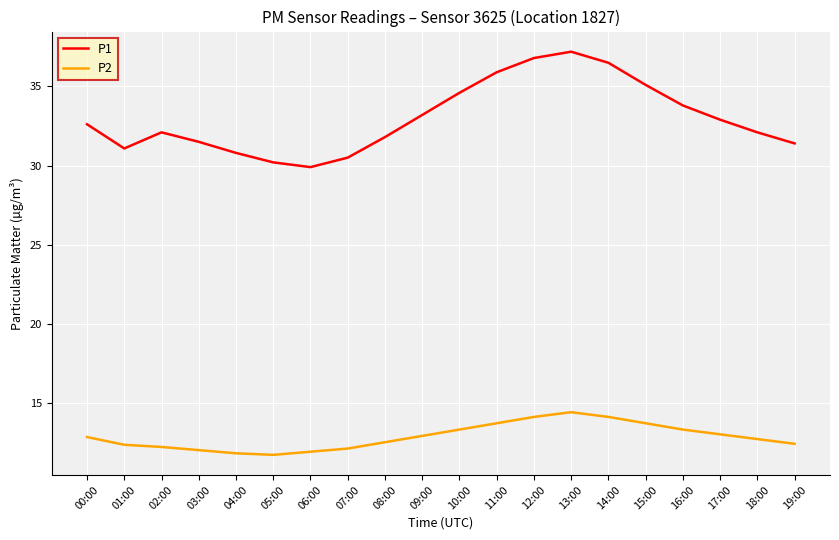

True or false: P1 and P2 intersect in this chart.

False